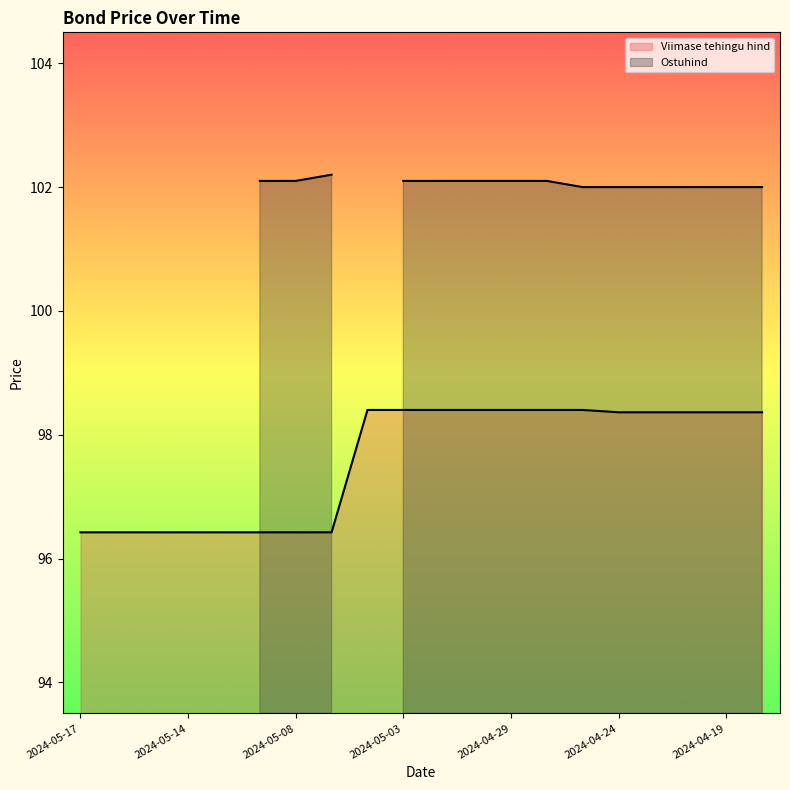

What is the ratio of the value at 2024-05-14 to the value at 2024-04-29?

1.0